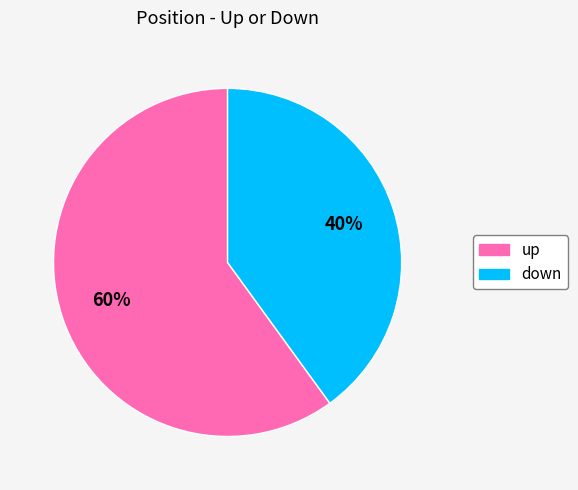

What is the majority slice?

up